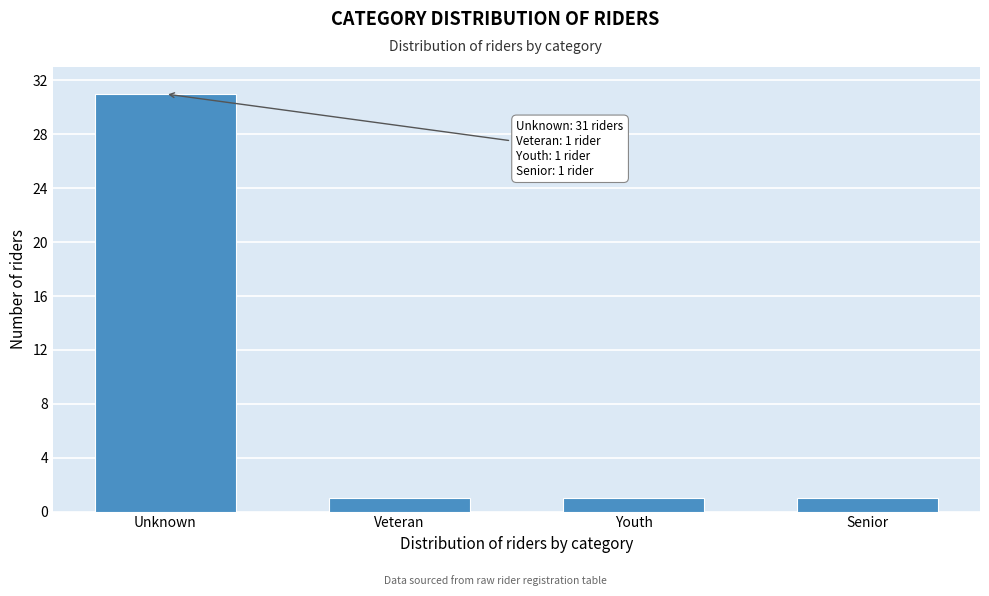

Reading left to right, extract all data points from this chart.

Unknown=31	Veteran=1	Youth=1	Senior=1